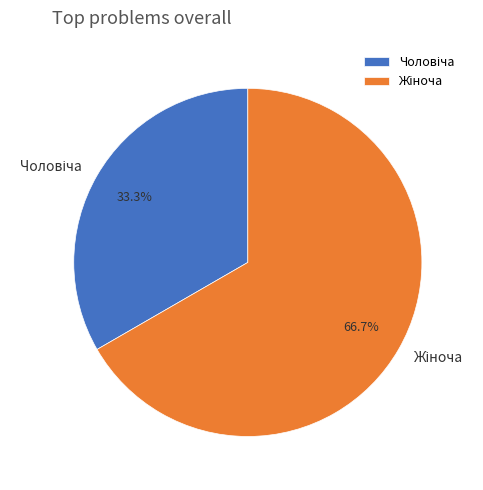

Is there any slice that represents more than half of the pie?

Yes